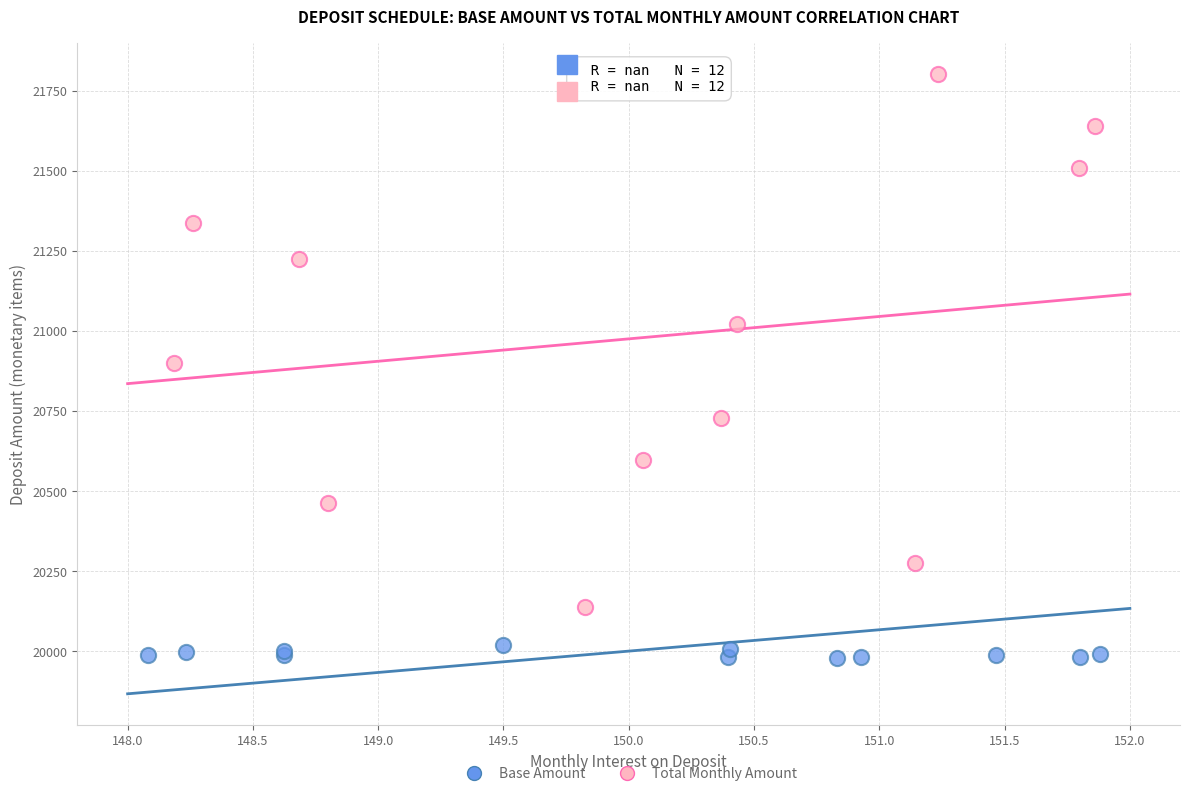

Which series has the widest spread of Y values?

Total Monthly Amount